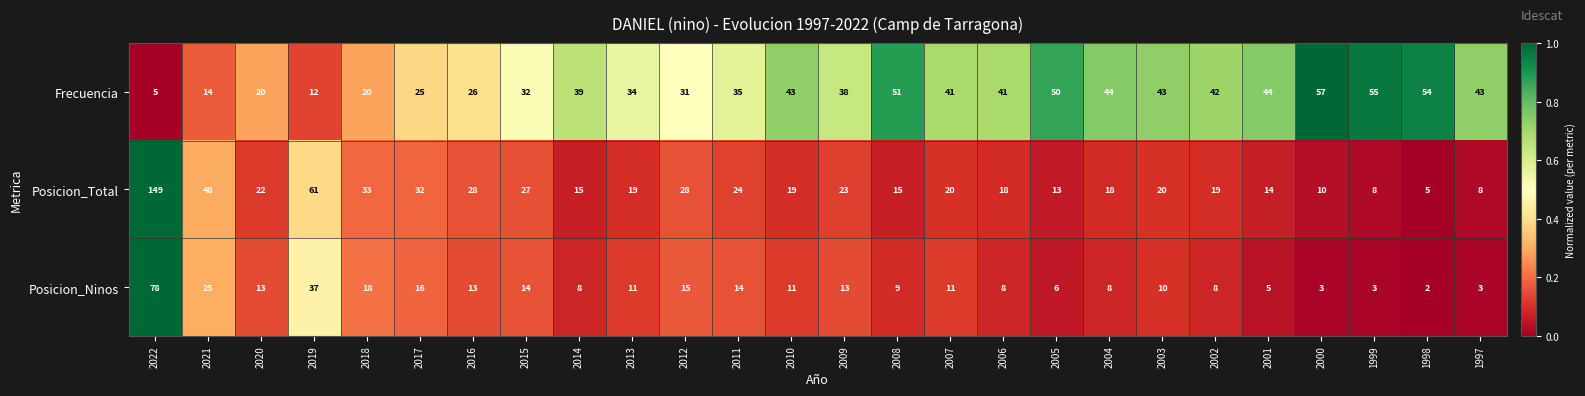

At how many categories does at least one series exceed 49?

7